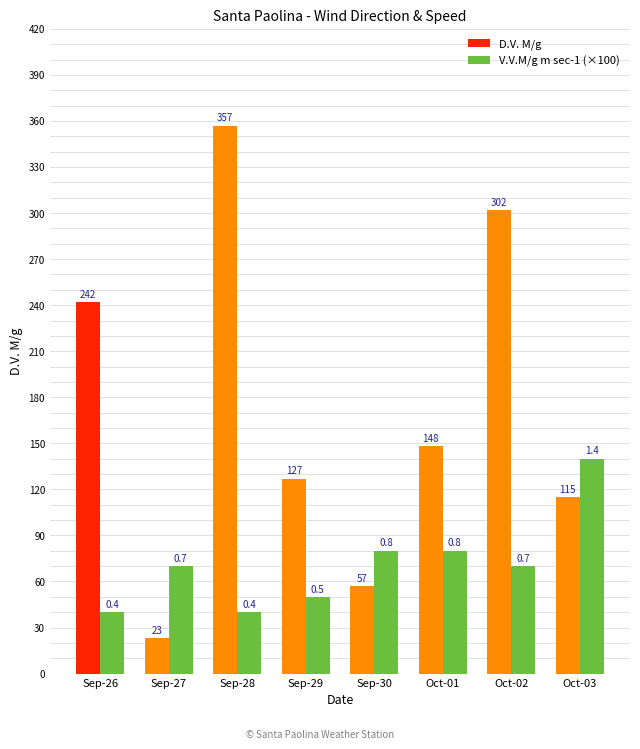

Reading right to left, list all the values displayed in this chart.

D.V. M/g: 115	302	148	57	127	357	23	242
V.V.M/g m sec-1 (×100): 140	70	80	80	50	40	70	40